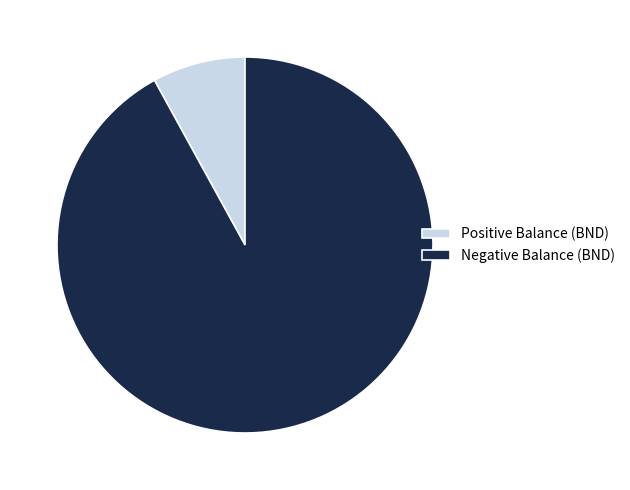

Do Negative Balance (BND) and Positive Balance (BND) together represent more than half of the pie?

Yes